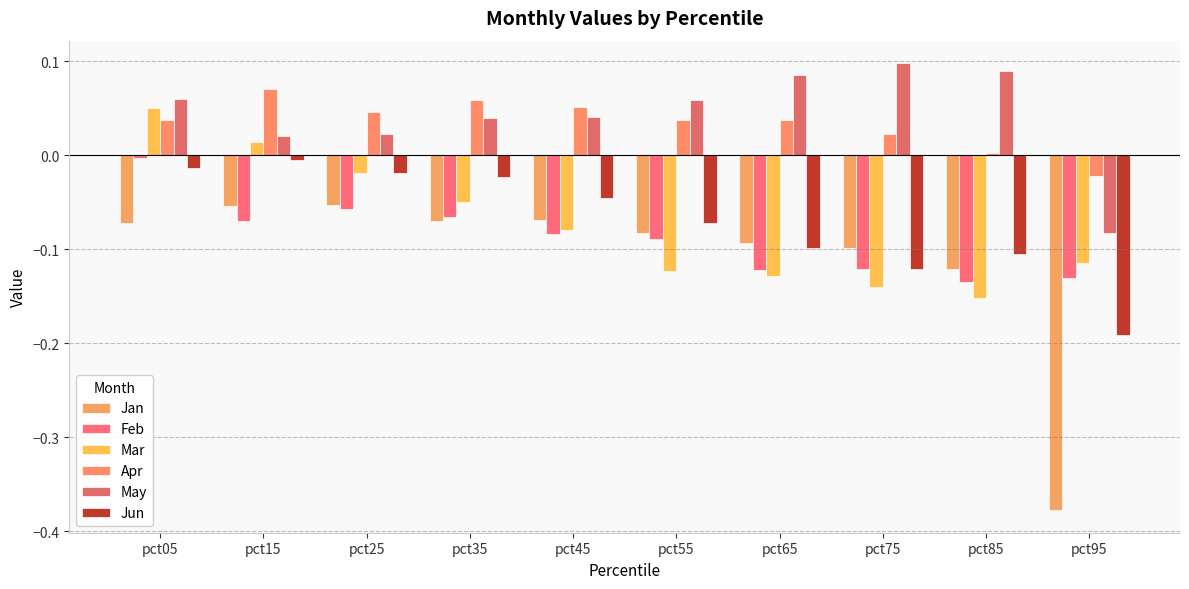

Which series has the largest total across all categories?

May